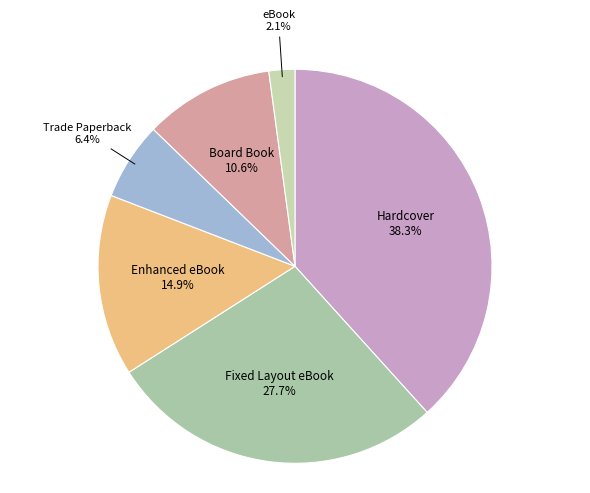

To the nearest percent, what portion does Board Book represent?

11%